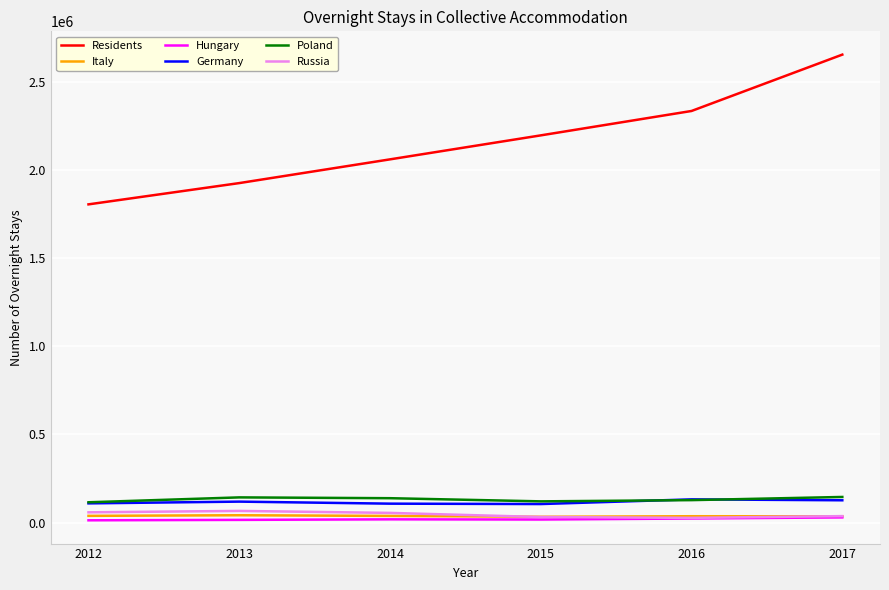

Is it true that Residents equals 3376372 at 2014?

False